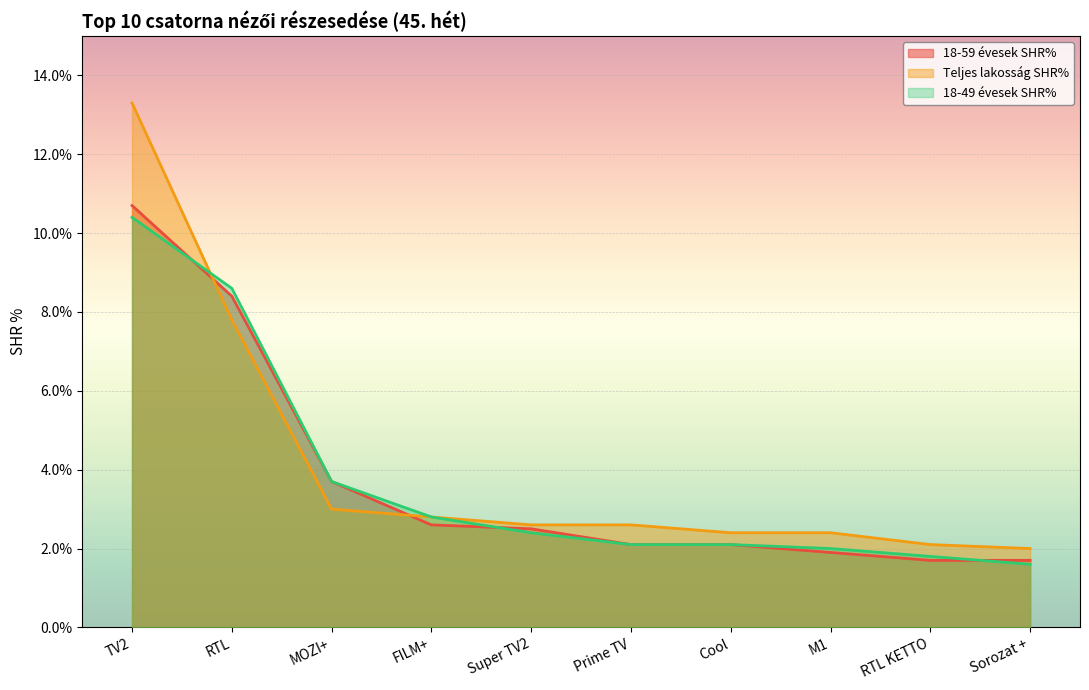

Is it true that 18-59 évesek SHR% equals 8.4 at RTL?

True